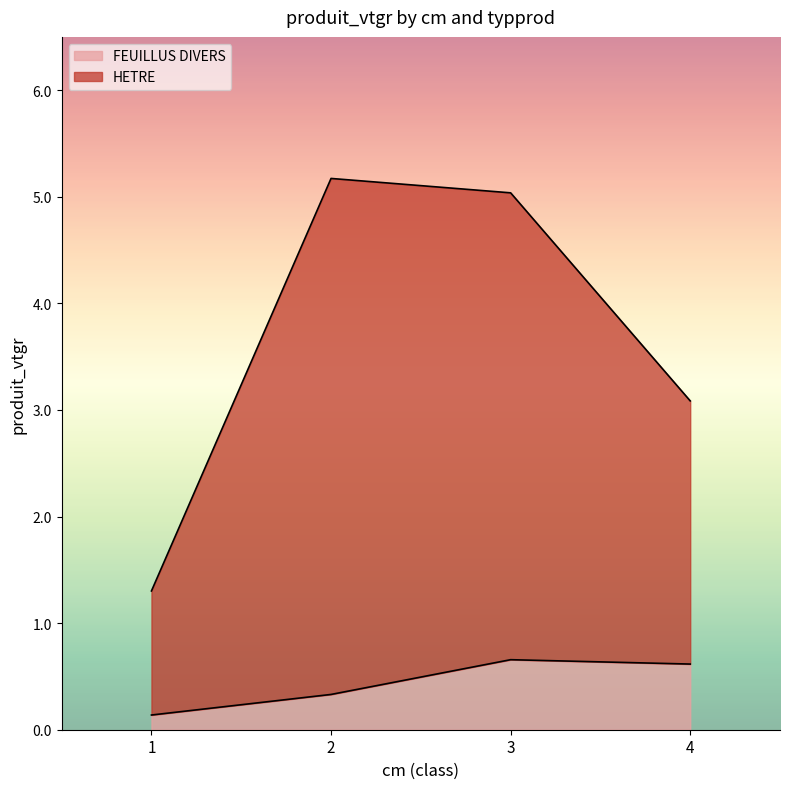

What is the total value across all series at 1?

1.3